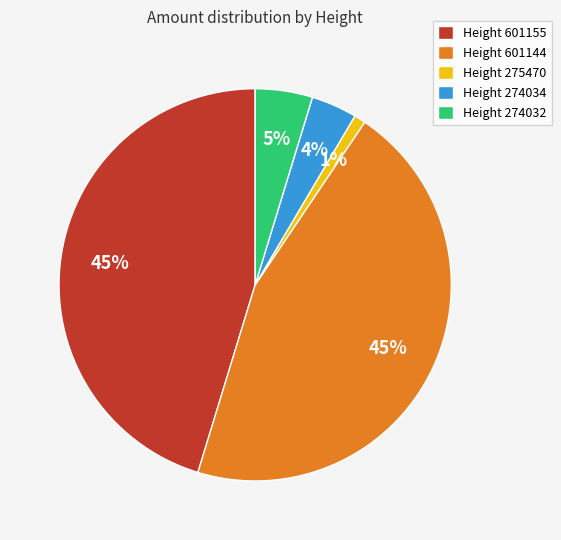

To the nearest percent, what is the average slice percentage?

20%